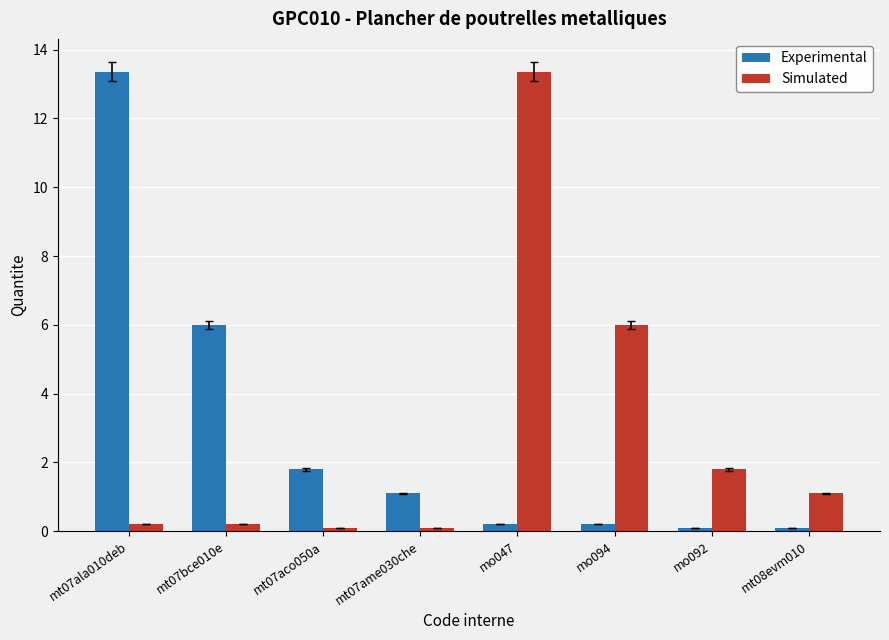

What is the total value across all series at mt07ame030che?

1.2